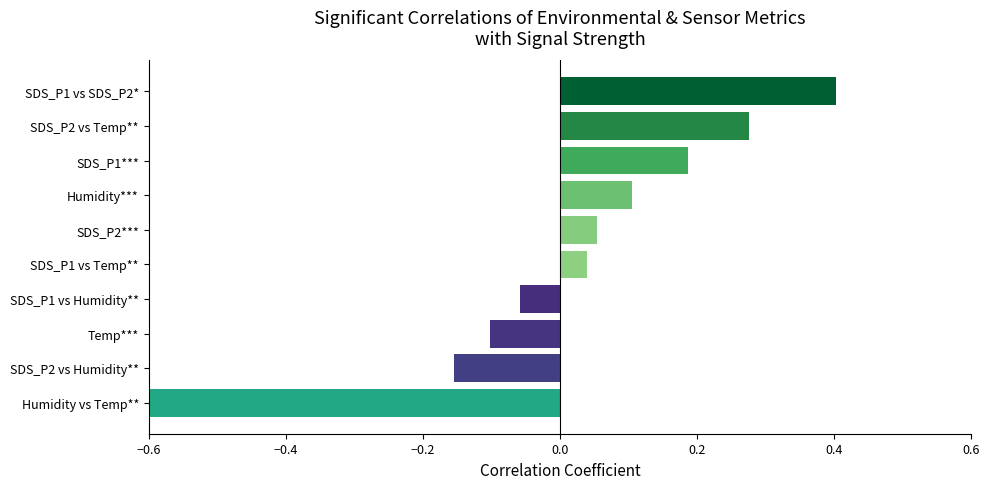

True or false: the data shows -0.1 at Temp***.

True